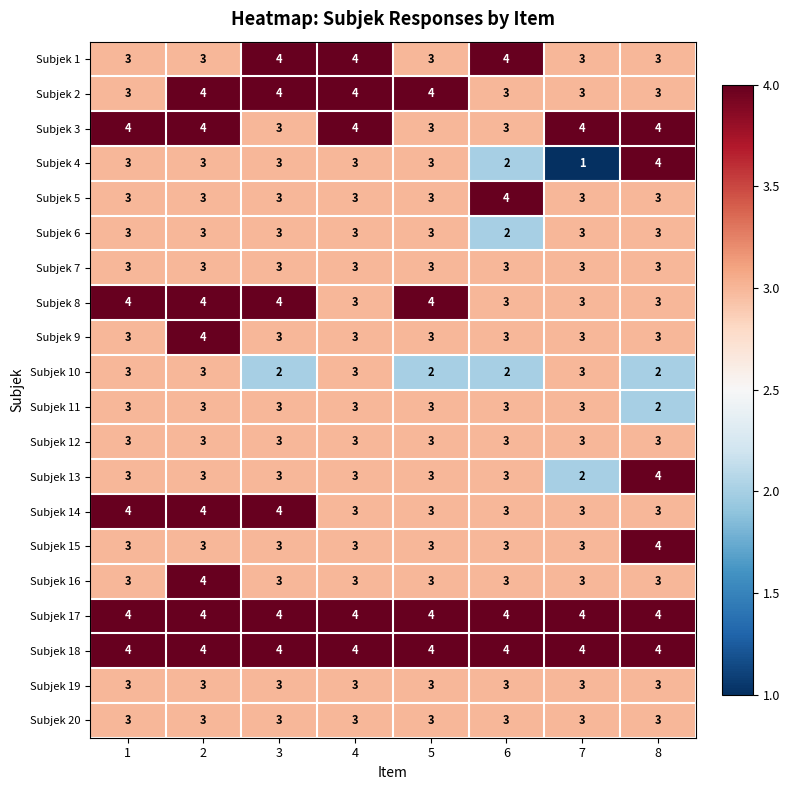

What is the average value of the Subjek 9 series?

3